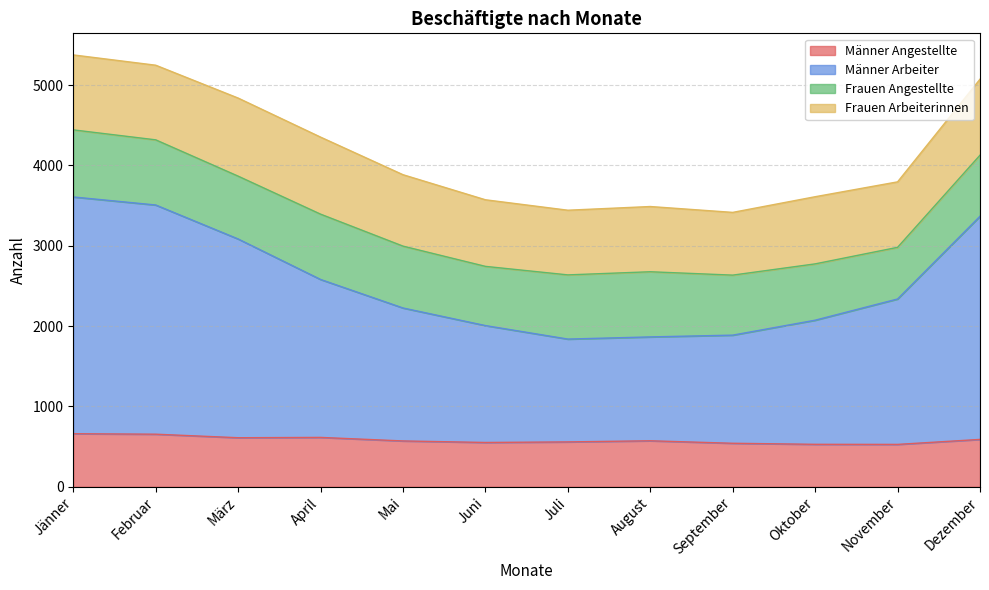

What is the value of the Männer Angestellte point at the 8th from the left?

572